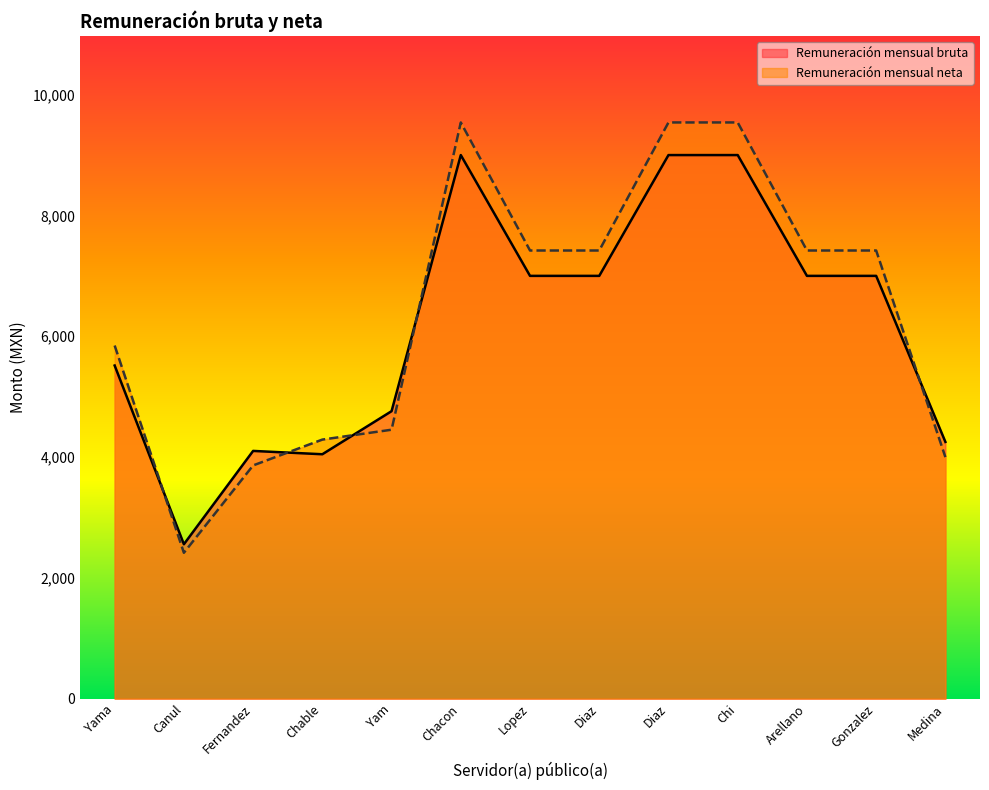

Which series has the largest range (max minus min)?

Remuneración mensual neta